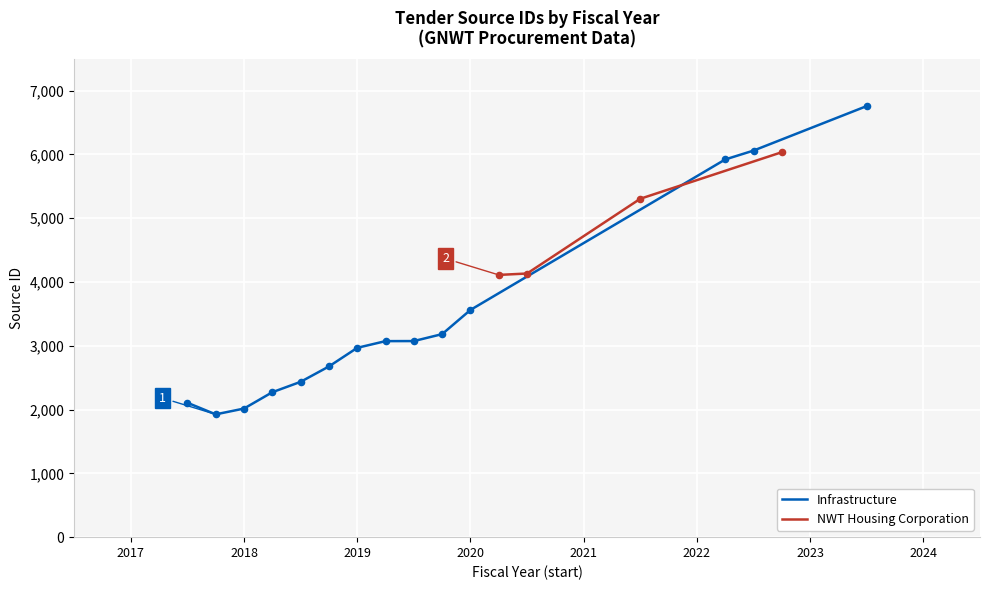

At which label is Infrastructure closest to 4341?

2020